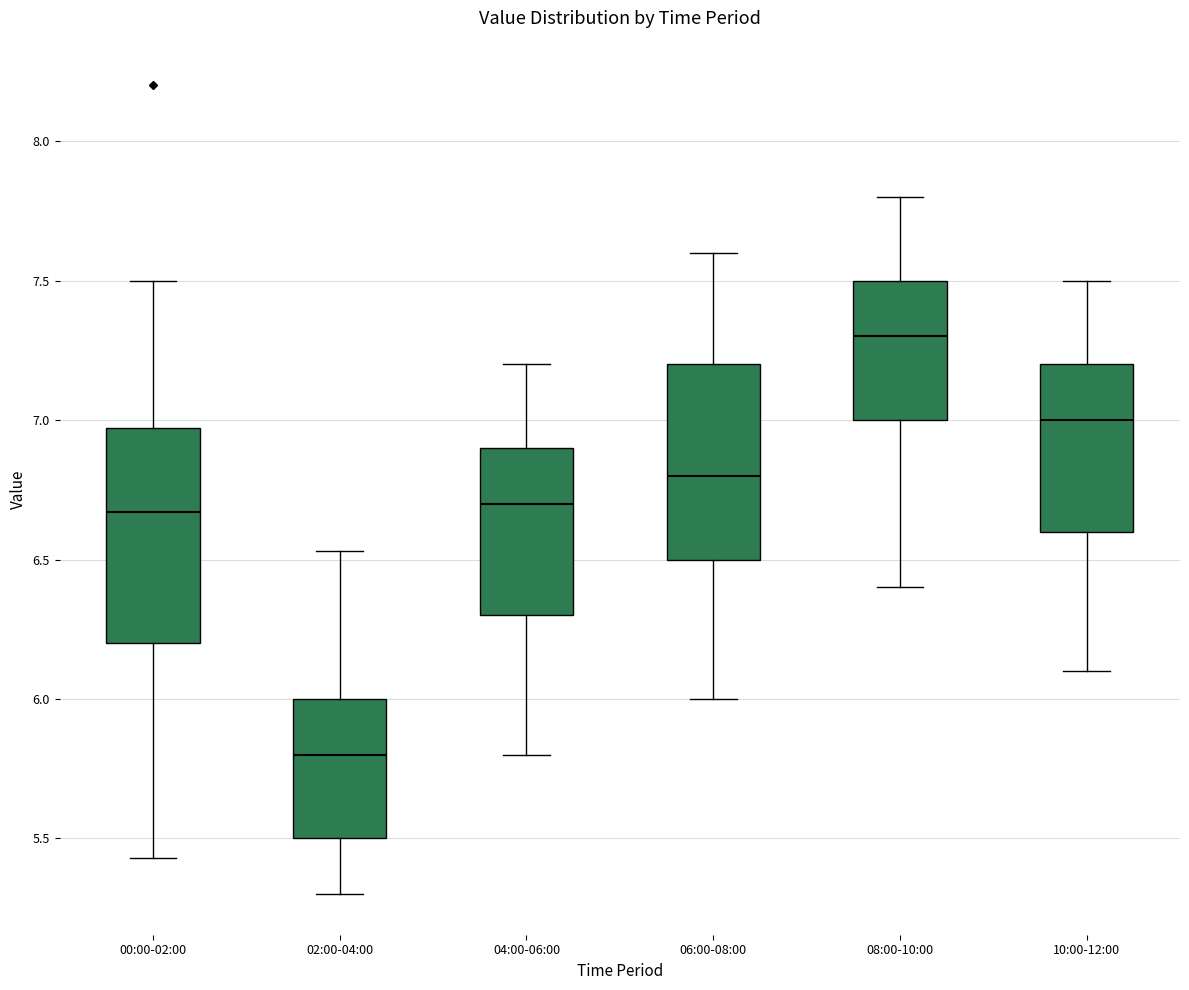

Reading left to right, transcribe this box plot: for each box, give where its median line is, the range the box spans, and where its two whiskers end, as read against the y-axis. The values are not printed on the chart, so give them approximately, as read against the axis.

00:00-02:00: median 6.65, box 6.20 to 6.95, whiskers 5.45 to 7.50
02:00-04:00: median 5.80, box 5.50 to 6.00, whiskers 5.30 to 6.55
04:00-06:00: median 6.70, box 6.30 to 6.90, whiskers 5.80 to 7.20
06:00-08:00: median 6.80, box 6.50 to 7.20, whiskers 6.00 to 7.60
08:00-10:00: median 7.30, box 7.00 to 7.50, whiskers 6.40 to 7.80
10:00-12:00: median 7.00, box 6.60 to 7.20, whiskers 6.10 to 7.50